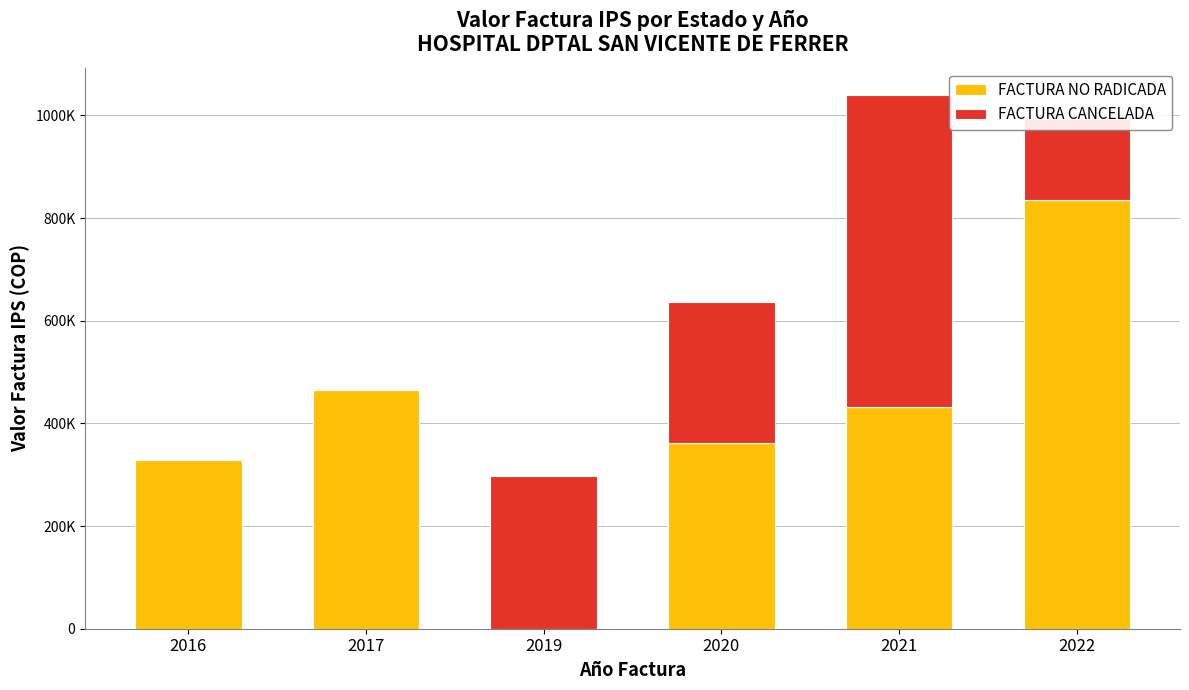

What are all the series names shown in the legend?

FACTURA NO RADICADA, FACTURA CANCELADA